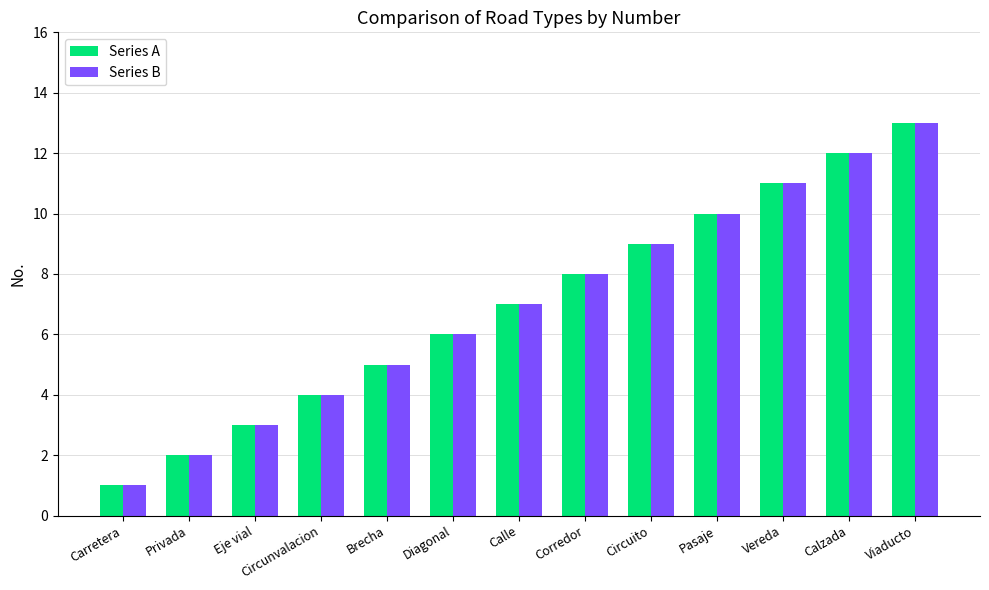

Read the Series B value at Circunvalacion.

4